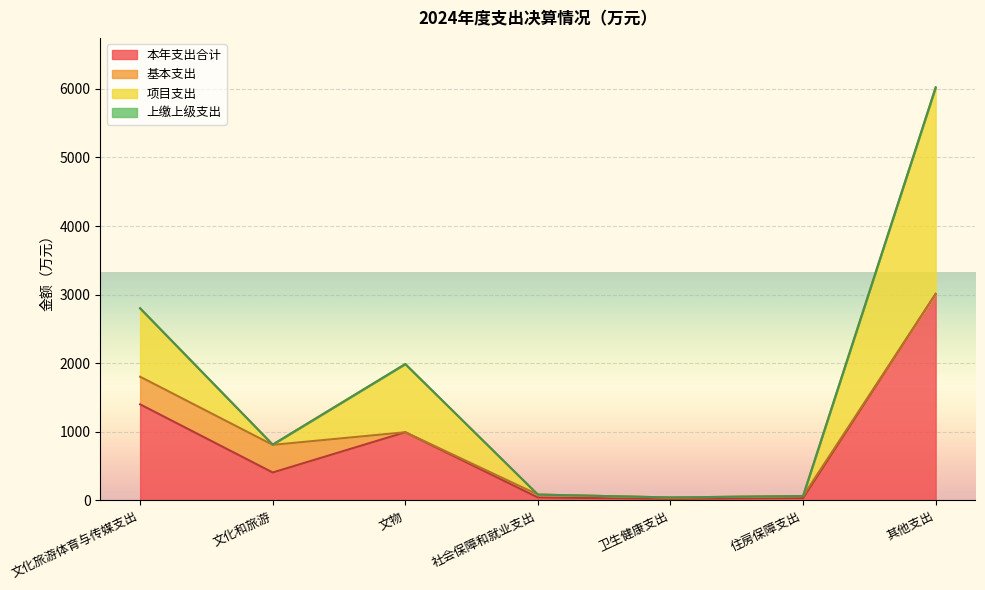

True or false: 本年支出合计 and 项目支出 cross at least once.

False